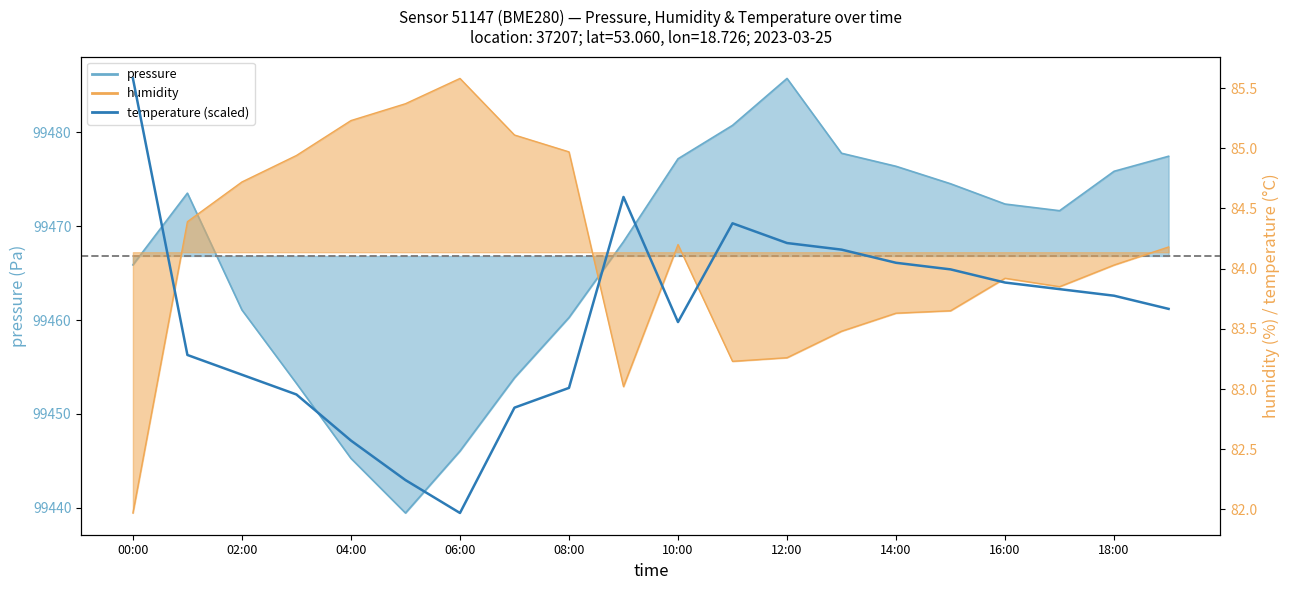

What is the sum of all values?

1671.7